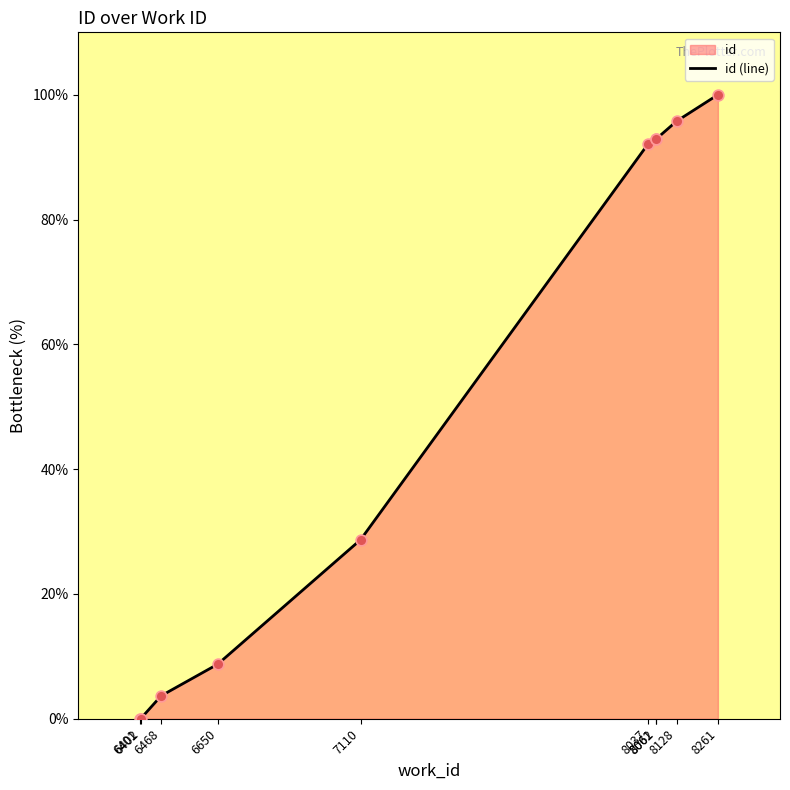

What is the change in value from 8062 to 8128?

+2.9